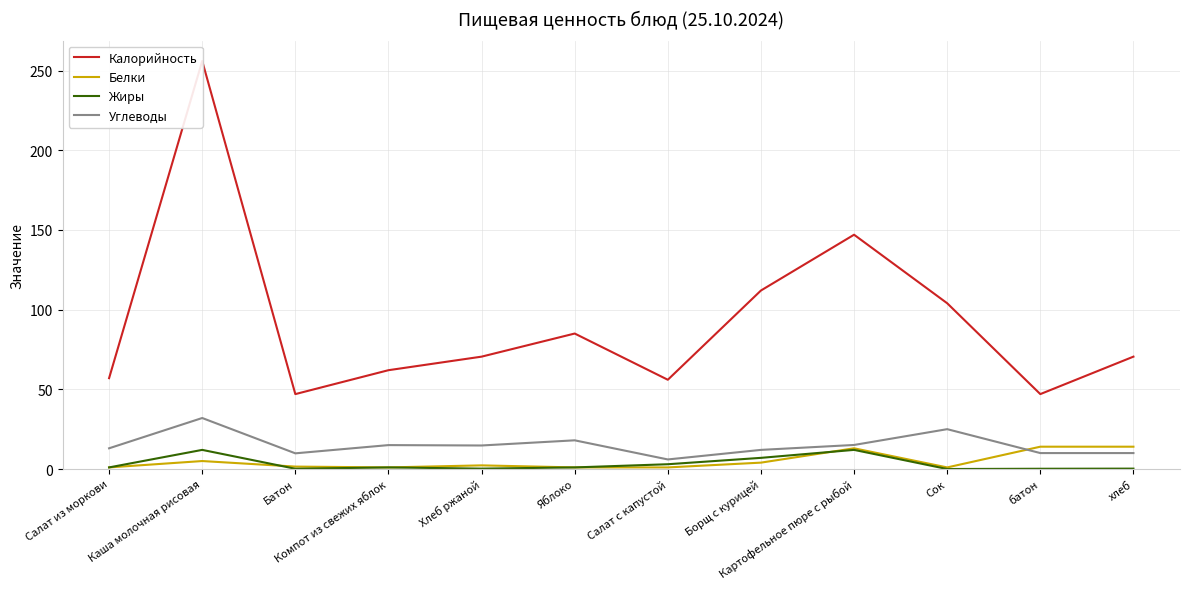

Reading left to right, transcribe all the data shown in this chart.

Калорийность: 57.0	256.0	47.0	62.0	70.5	85.0	56.0	112.0	147.0	104.0	47.0	70.5
Белки: 1.0	5.0	1.5	1.0	2.3	1.0	1.0	4.0	13.0	1.0	14.0	14.0
Жиры: 1.0	12.0	0.2	1.0	0.2	1.0	3.0	7.0	12.0	0.0	0.2	0.2
Углеводы: 13.0	32.0	9.8	15.0	14.8	18.0	6.0	12.0	15.1	25.0	10.0	10.0